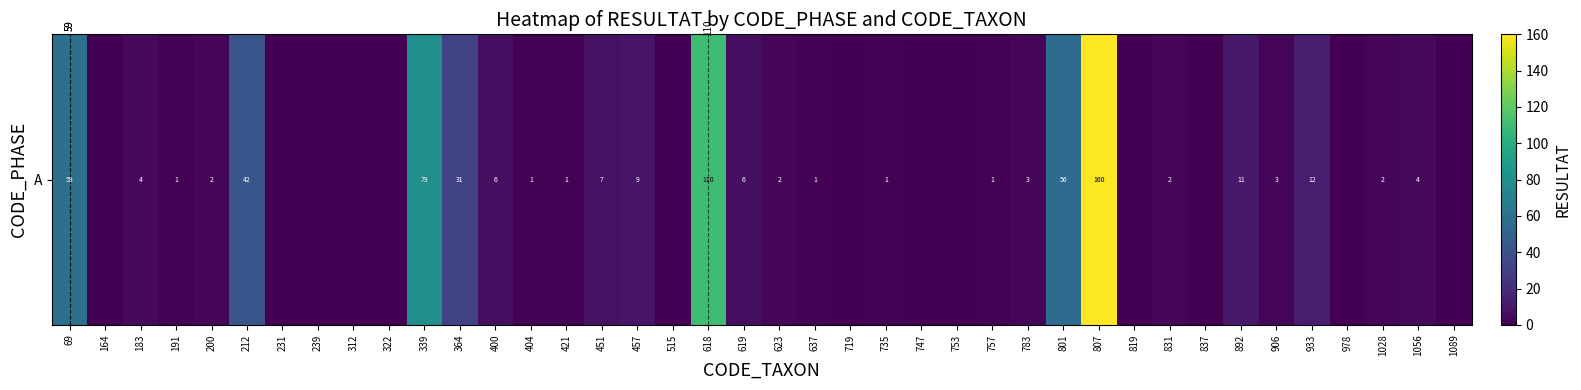

Count the number of data series in this chart.

1